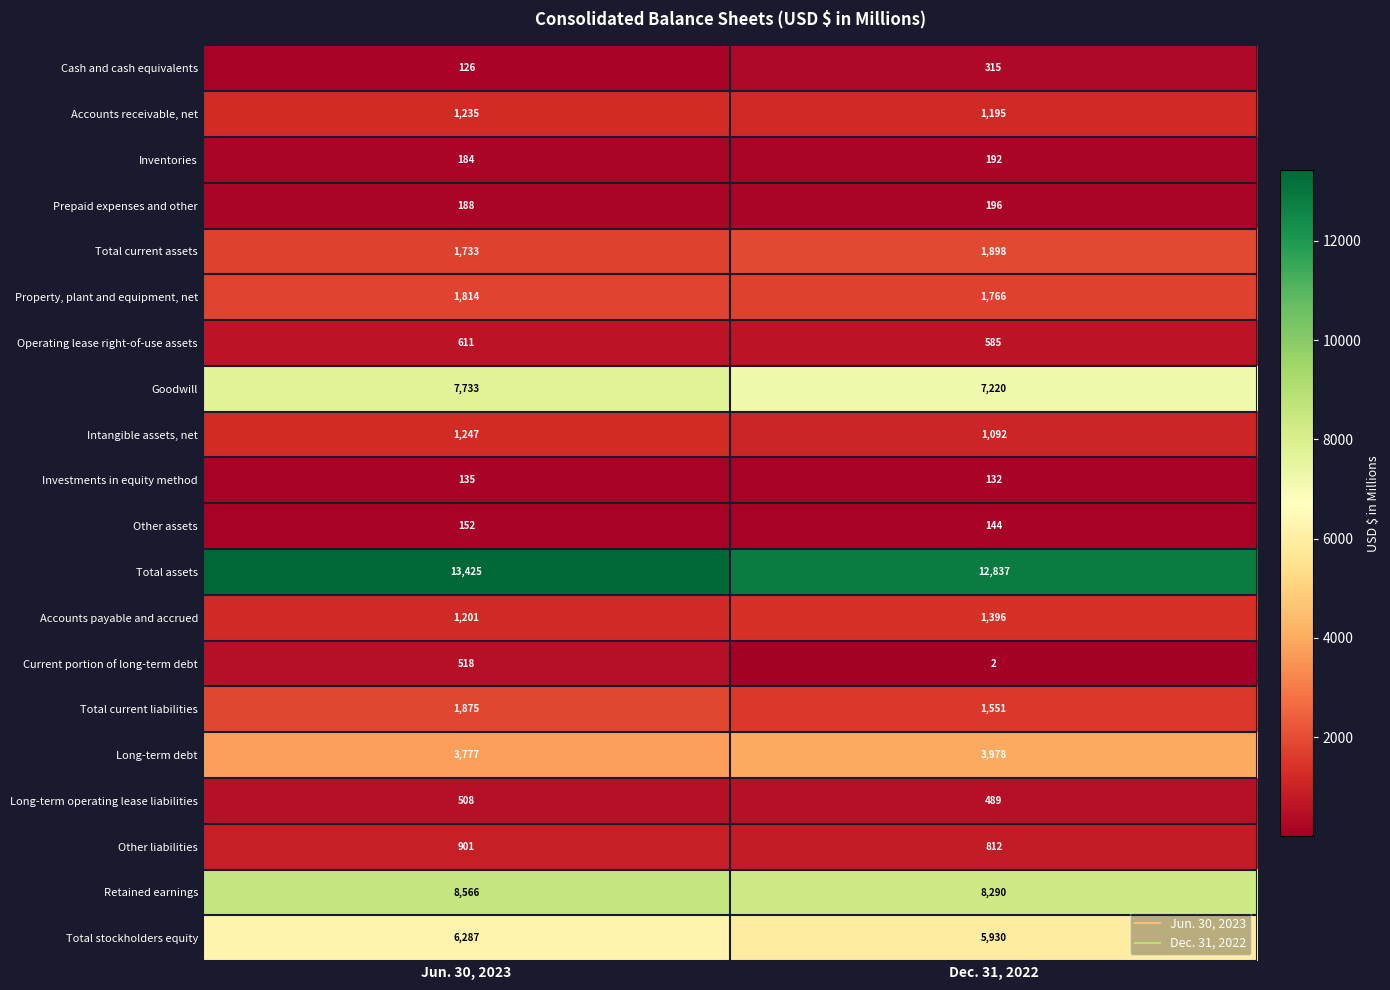

How many distinct data groups are displayed?

20